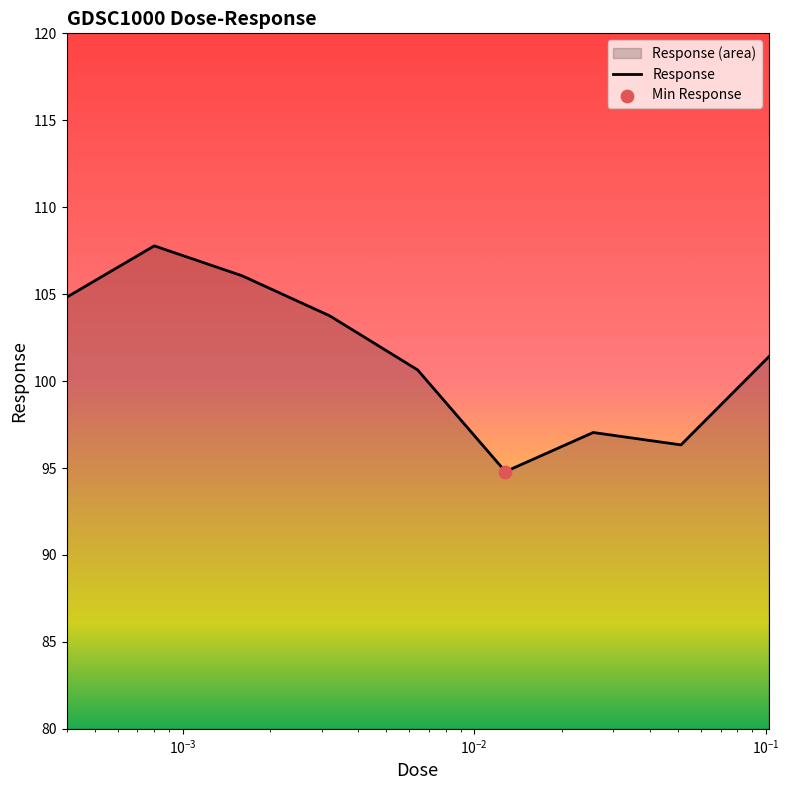

What is the maximum value shown in the chart?

107.8